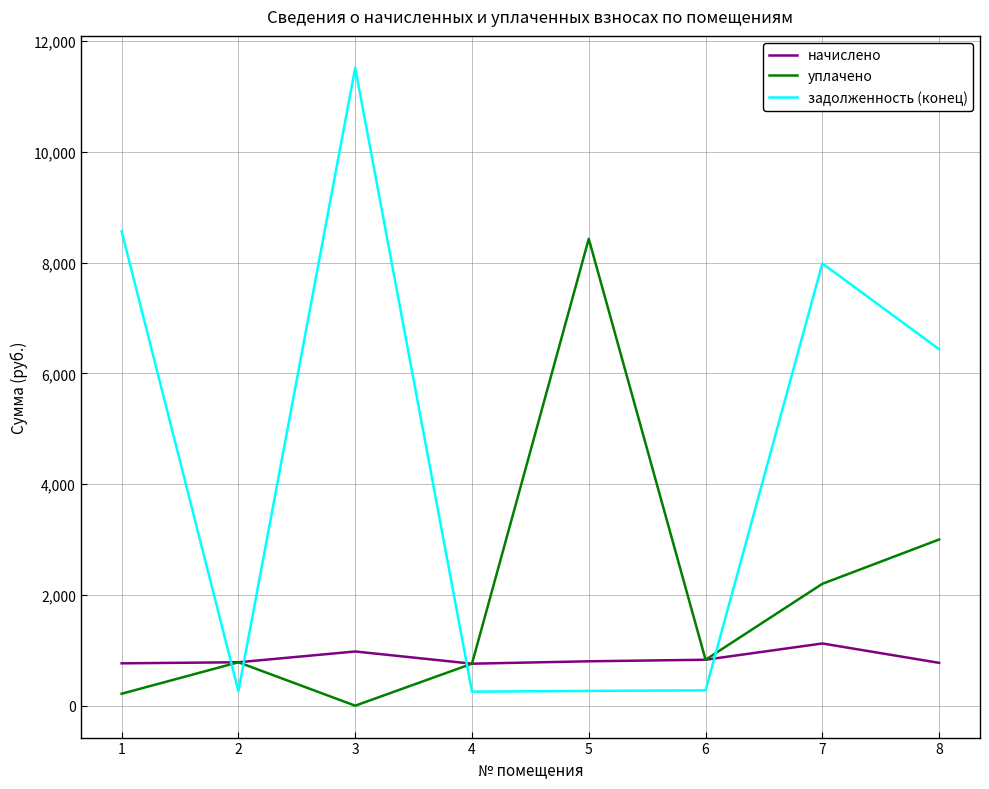

What is the sum of all уплачено values?

16215.5